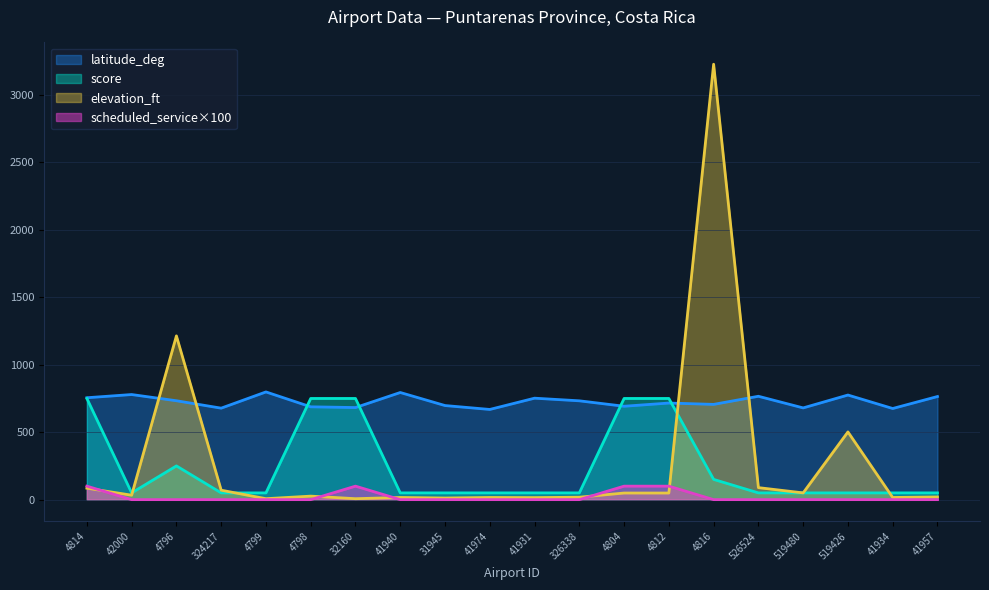

Rank the series by their maximum value, from highest to lowest.

elevation_ft, latitude_deg, score, scheduled_service×100